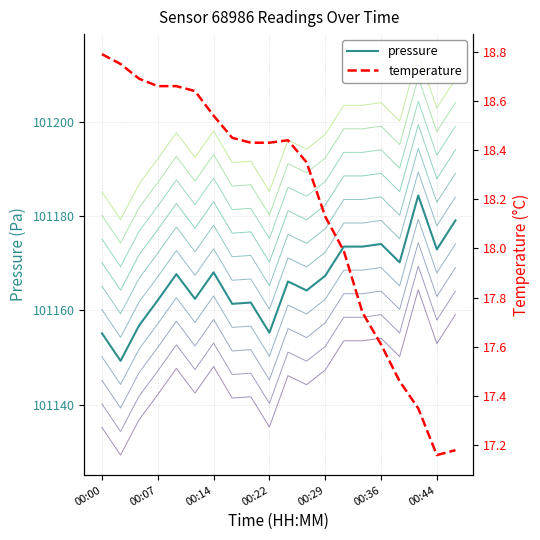

What is the total value across all series at 00:22?

101173.7